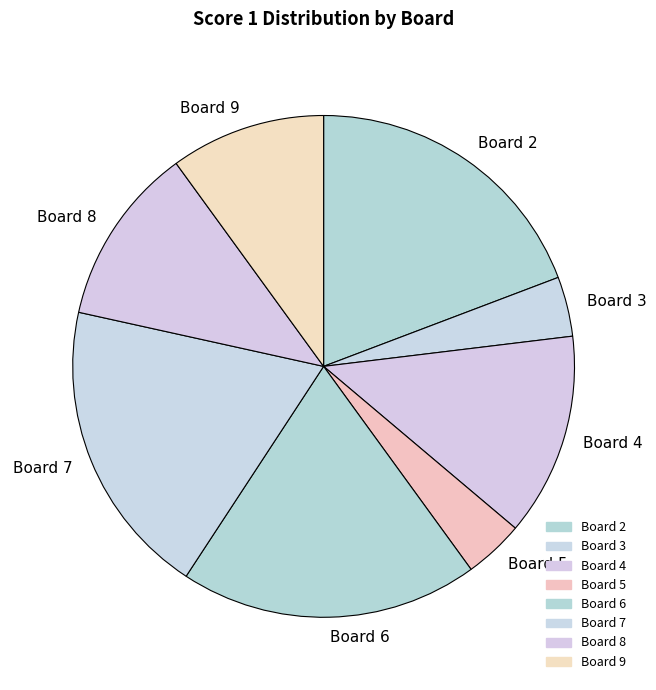

Count the number of slices in the pie.

8